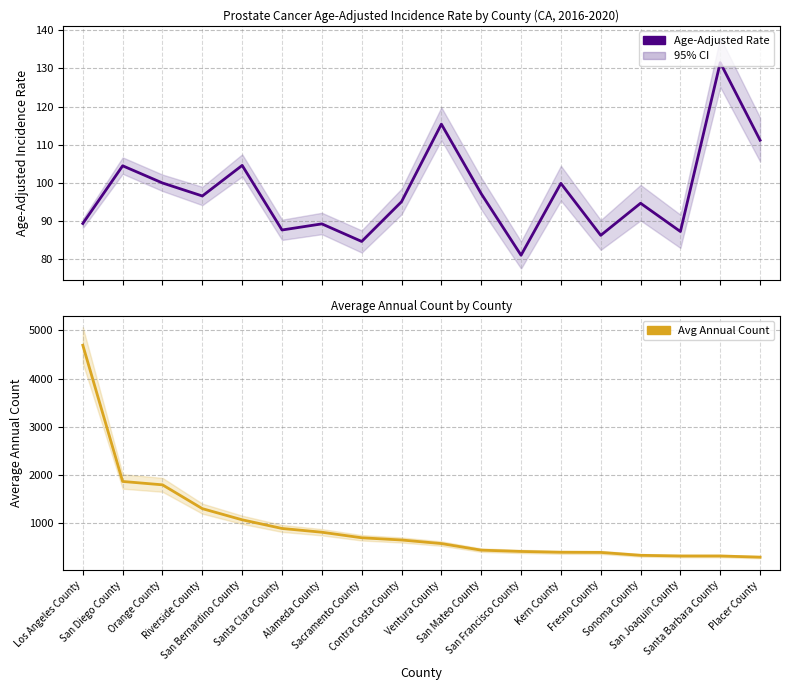

How many data points does each series have?

18